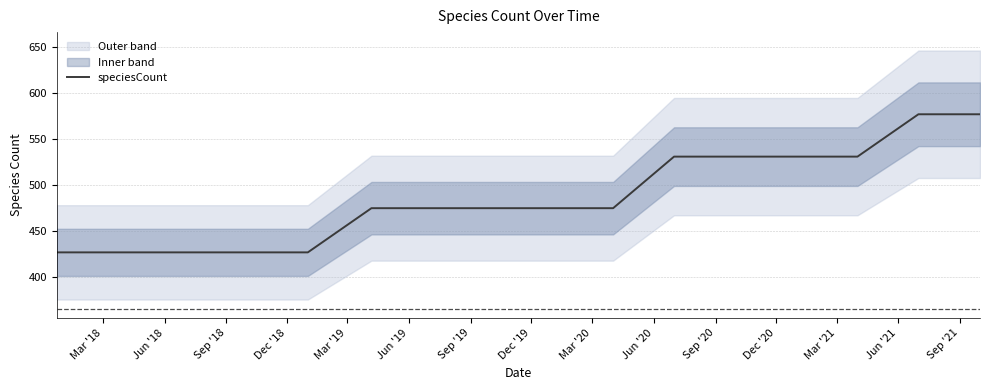

Read the value at Jun '21, to the nearest 50.

550